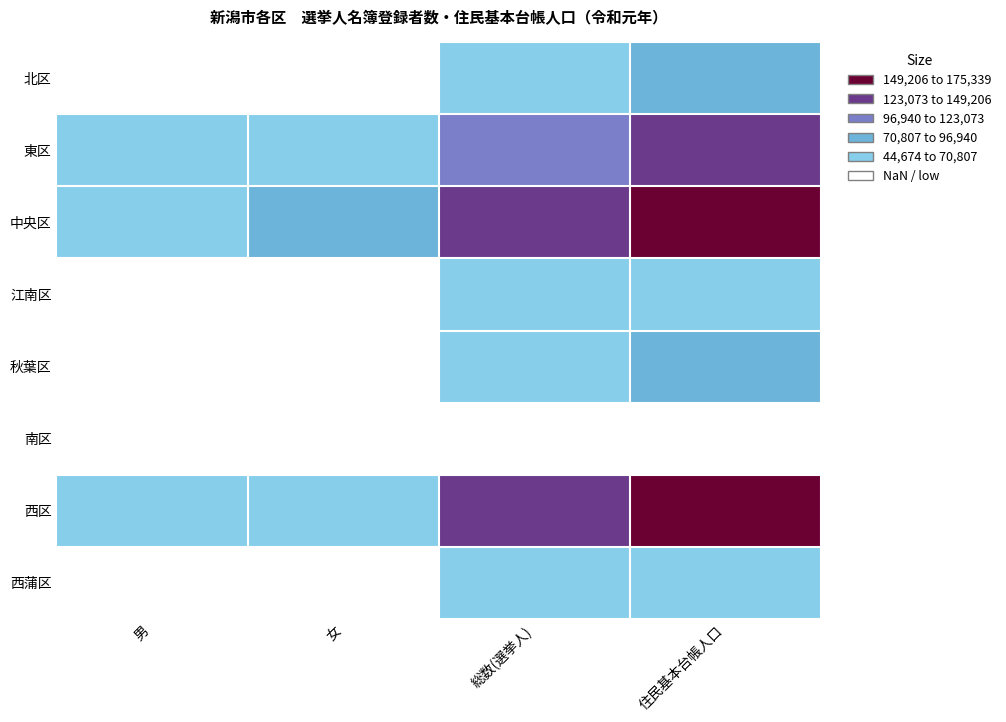

Reading left to right, extract all data points from this chart.

北区: 男=30212	女=32455	総数(選挙人)=62667	住民基本台帳人口=74006
東区: 男=55303	女=60672	総数(選挙人)=115975	住民基本台帳人口=136784
中央区: 男=69923	女=79261	総数(選挙人)=149184	住民基本台帳人口=175339
江南区: 男=27612	女=29853	総数(選挙人)=57465	住民基本台帳人口=68595
秋葉区: 男=30904	女=34180	総数(選挙人)=65084	住民基本台帳人口=76924
南区: 男=18542	女=19642	総数(選挙人)=38184	住民基本台帳人口=44616
西区: 男=62836	女=69272	総数(選挙人)=132108	住民基本台帳人口=156718
西蒲区: 男=23493	女=25484	総数(選挙人)=48977	住民基本台帳人口=56656